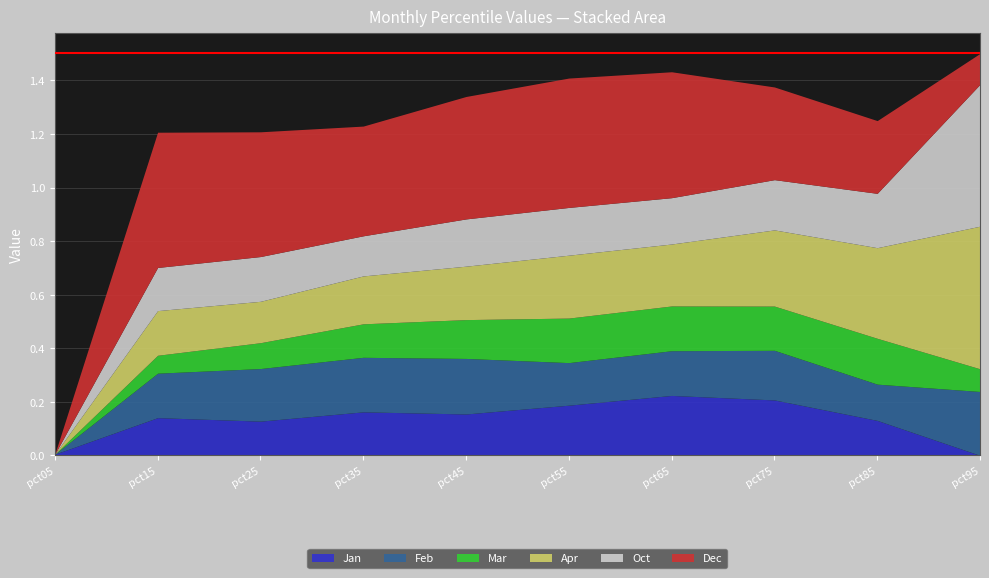

How many series are shown in this chart?

6